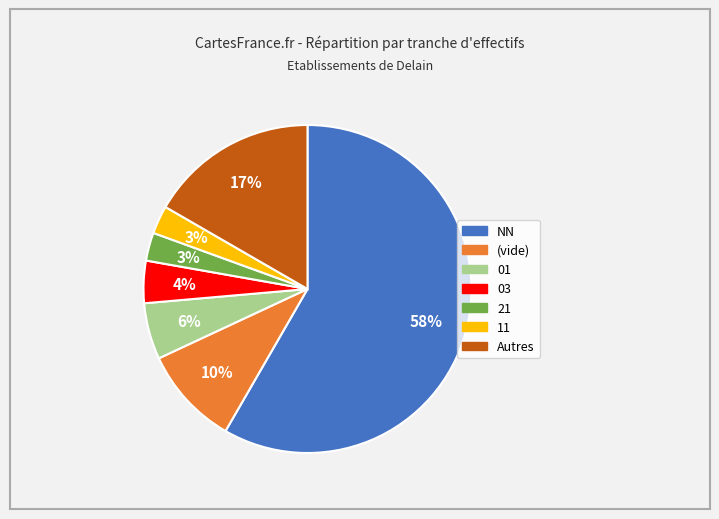

To the nearest percent, what is the difference between the 11 and 01 slice percentages?

3%